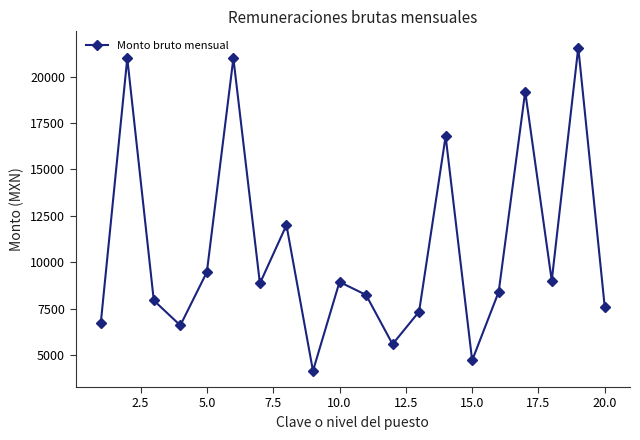

What is the minimum value shown in the chart?

4137.7